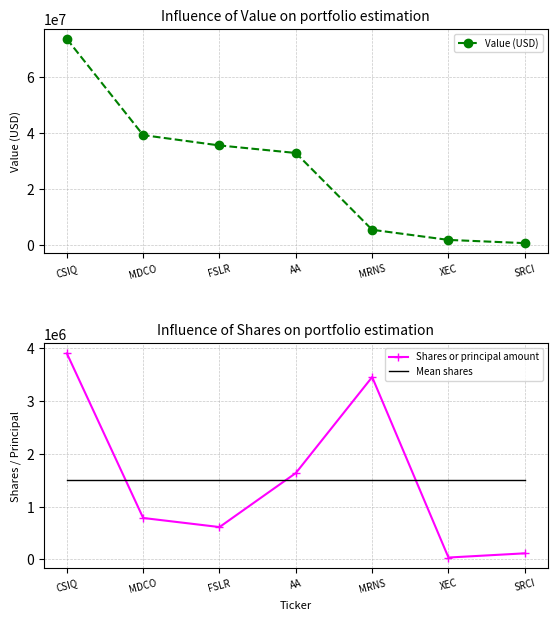

Reading left to right, what are all the values shown in this chart?

Value (USD): CSIQ=73617000.0	MDCO=39197000.0	FSLR=35498000.0	AA=32802000.0	MRNS=5314000.0	XEC=1685000.0	SRCI=535000.0
Shares or principal amount: CSIQ=3899231.0	MDCO=783950.0	FSLR=611933.0	AA=1634382.0	MRNS=3451034.0	XEC=35162.0	SRCI=115004.0
Mean shares: CSIQ=1504385.1	MDCO=1504385.1	FSLR=1504385.1	AA=1504385.1	MRNS=1504385.1	XEC=1504385.1	SRCI=1504385.1